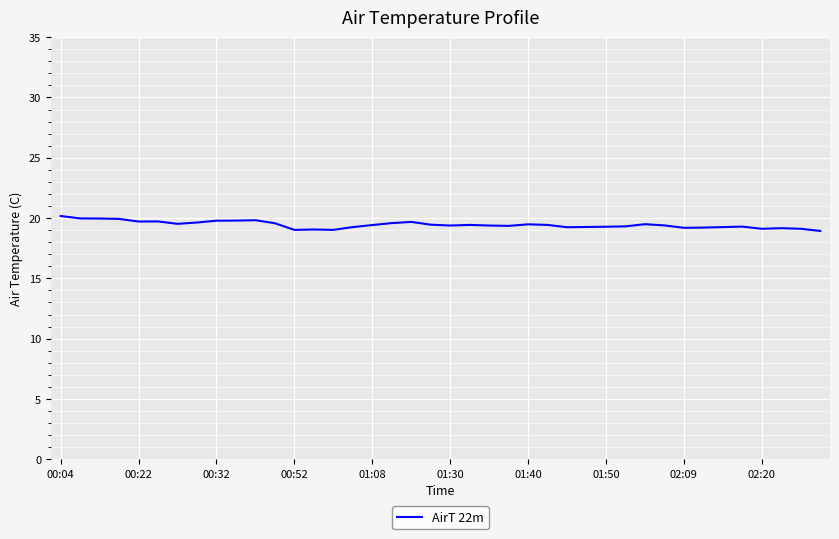

What is the average value?

19.4